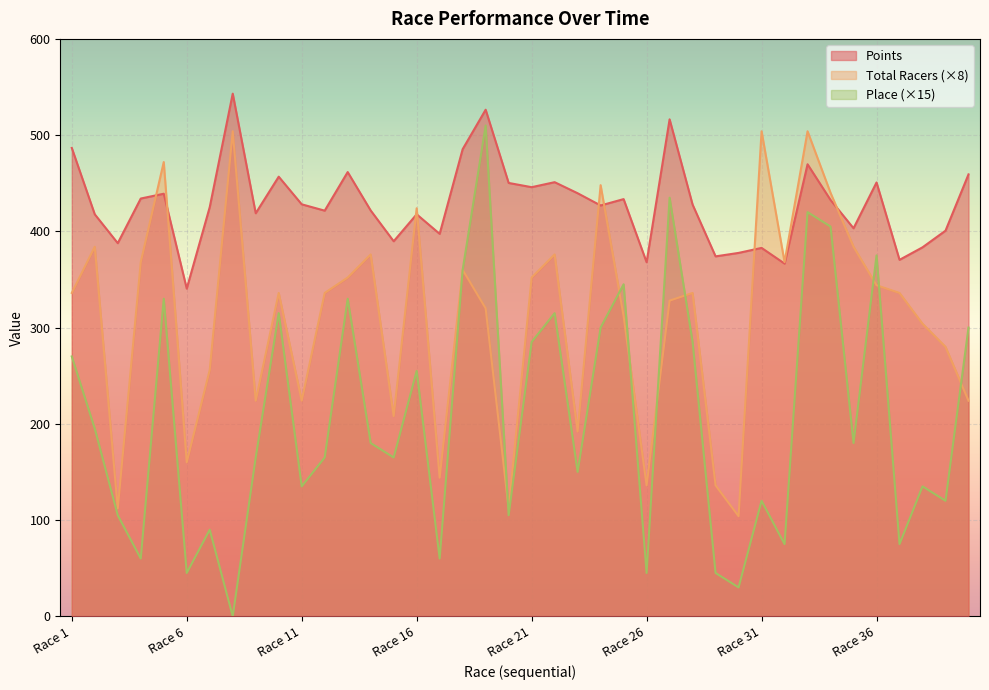

Which series has the largest range (max minus min)?

Place (×15)